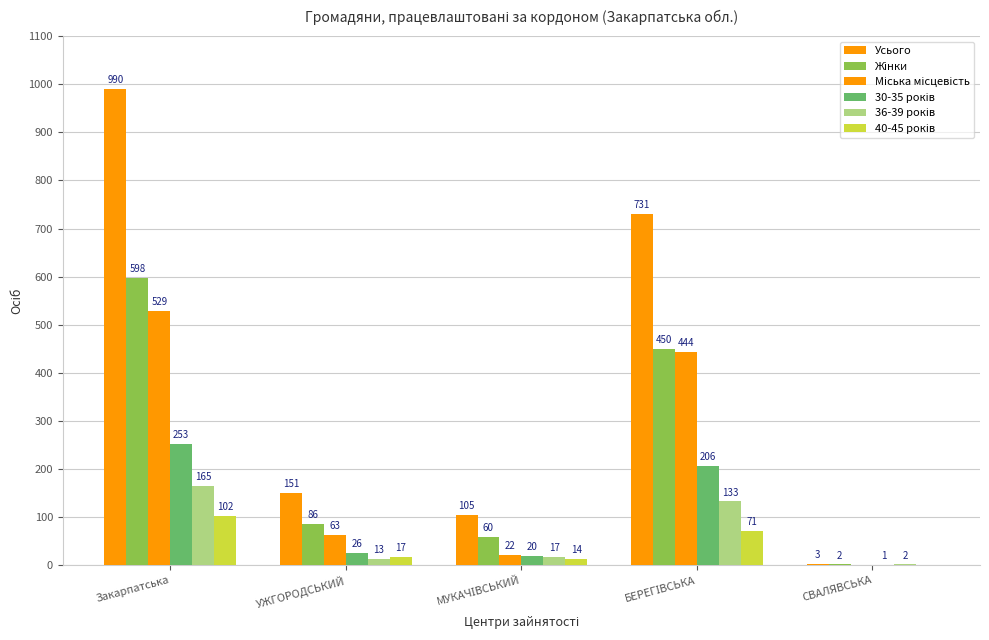

At which label does Міська місцевість first exceed 63?

Закарпатська